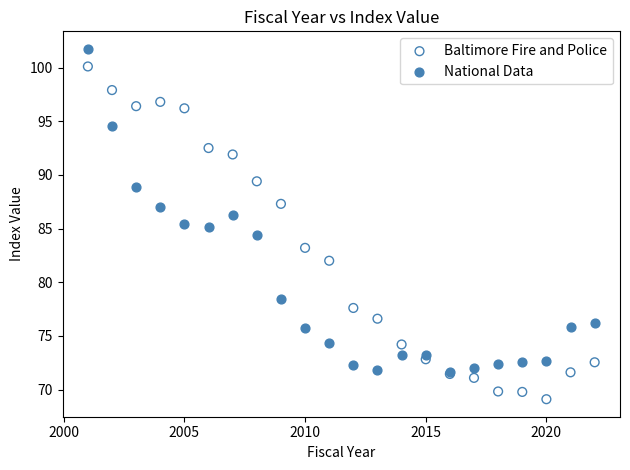

In the Baltimore Fire and Police series, what Y value is closest to 84?

83.2